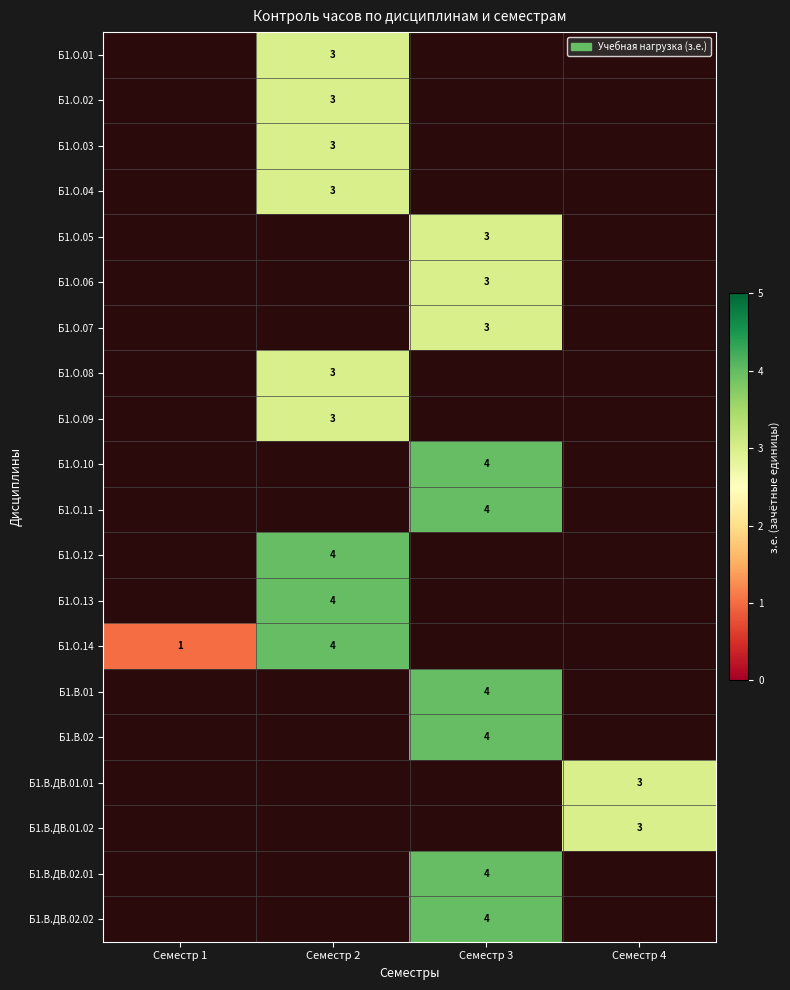

True or false: Б1.В.ДВ.02.02 has a value of 3 at Семестр 3.

False